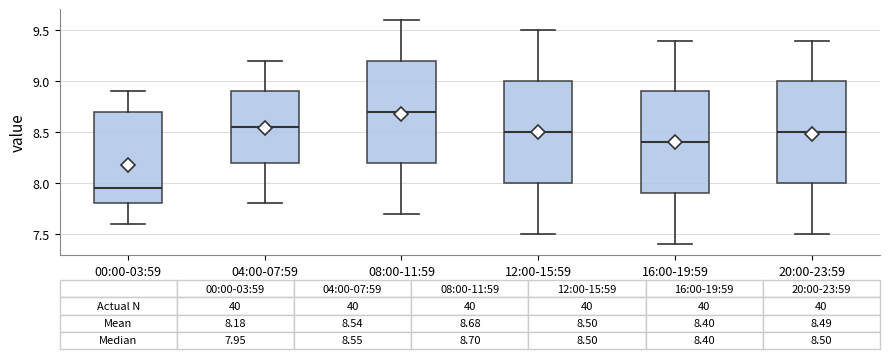

Which box has the highest median line?

08:00-11:59